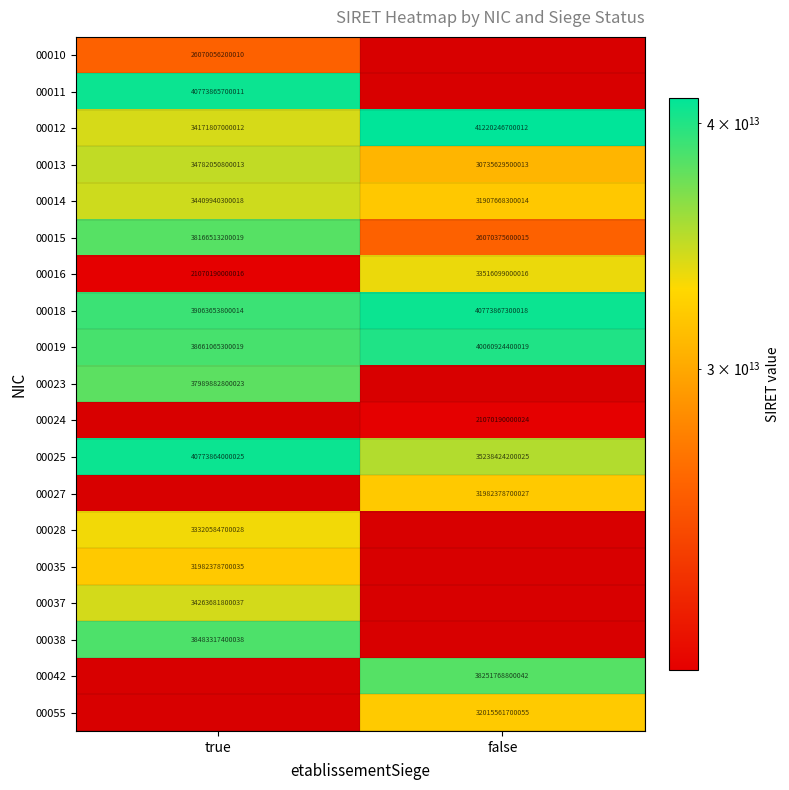

The 00025 series shows 25627330772764 at true. True or false?

False